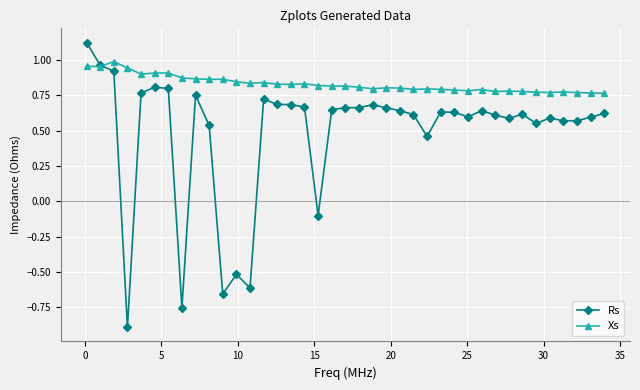

At how many categories does at least one series exceed 0?

39